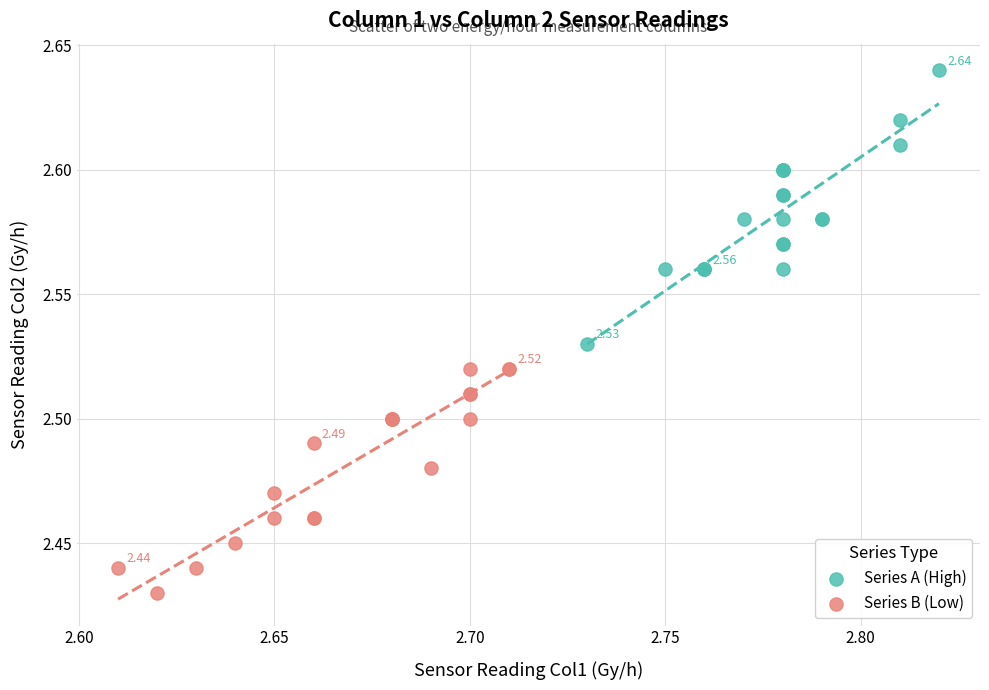

Which series contains the lowest Y value?

Series B (Low)